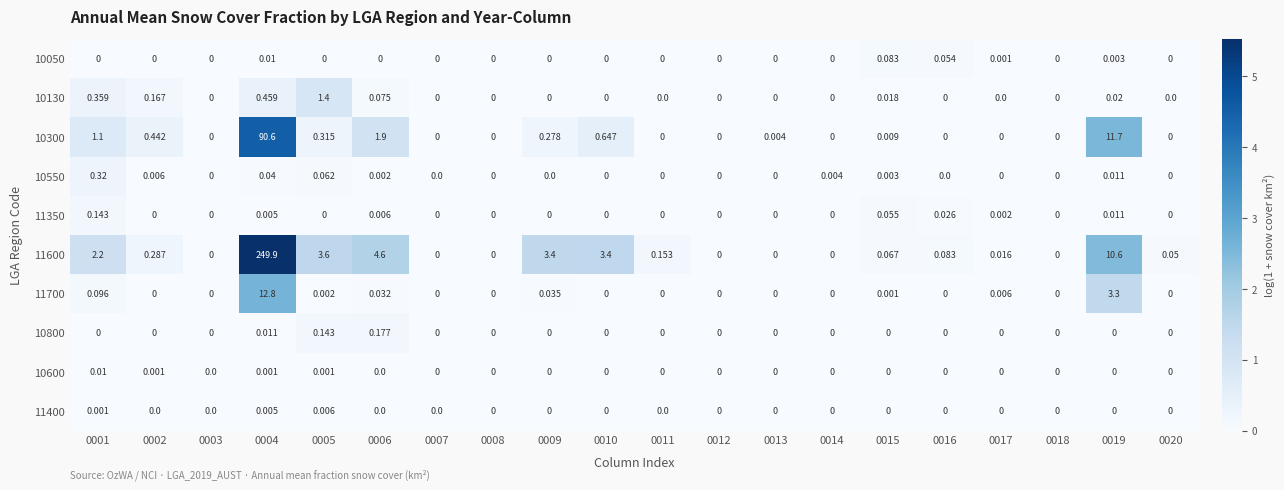

List the series in order of their peak value, lowest first.

11400, 10600, 10050, 11350, 10800, 10550, 10130, 11700, 10300, 11600